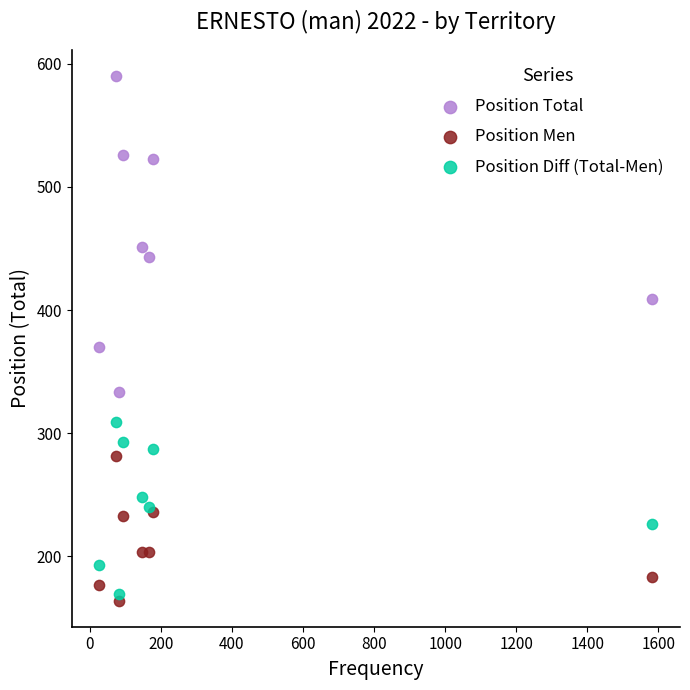

What are all the series names shown in the legend?

Position Total, Position Men, Position Diff (Total-Men)